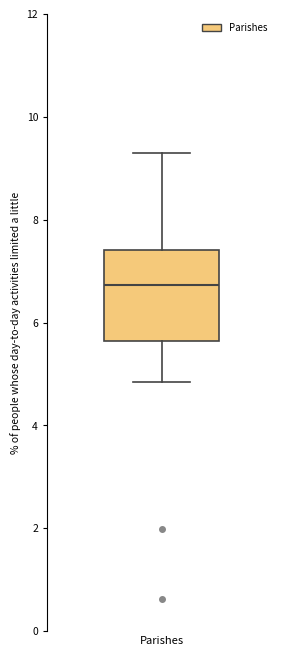

Transcribe this box plot: give where the median line is, the range the box spans, and where the two whiskers end, as read against the y-axis. The values are not printed on the chart, so give them approximately, as read against the axis.

median 6.8, box 5.6 to 7.4, whiskers 4.8 to 9.2